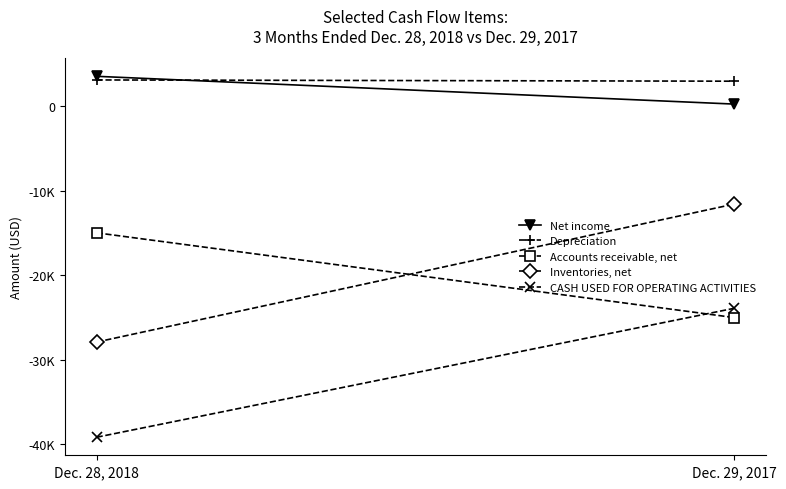

Between Dec. 29, 2017 and Dec. 28, 2018, which is larger?

Dec. 28, 2018